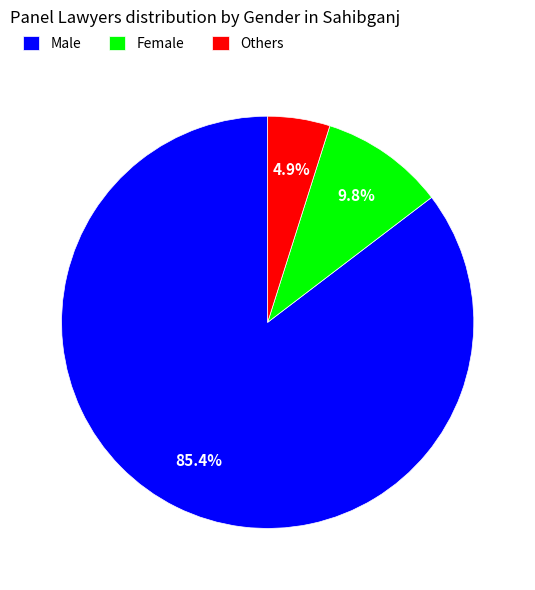

Count the number of slices in the pie.

3